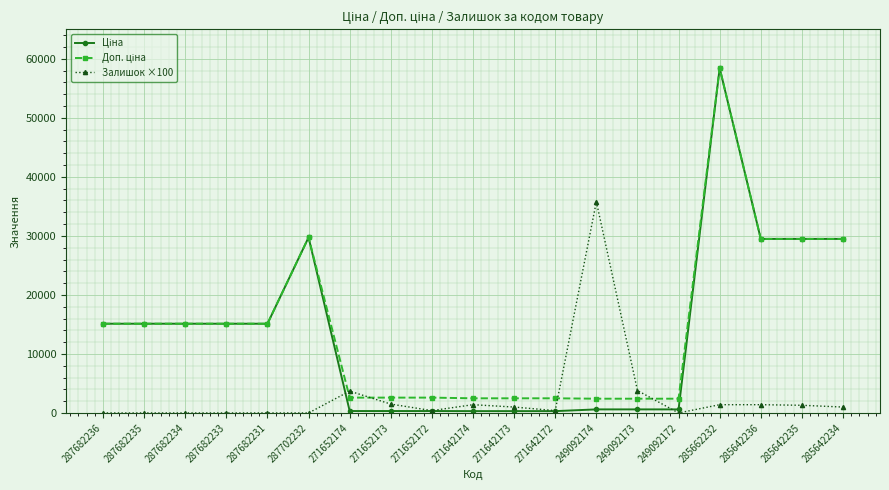

What is the label of the 6th point from the right?

249092173